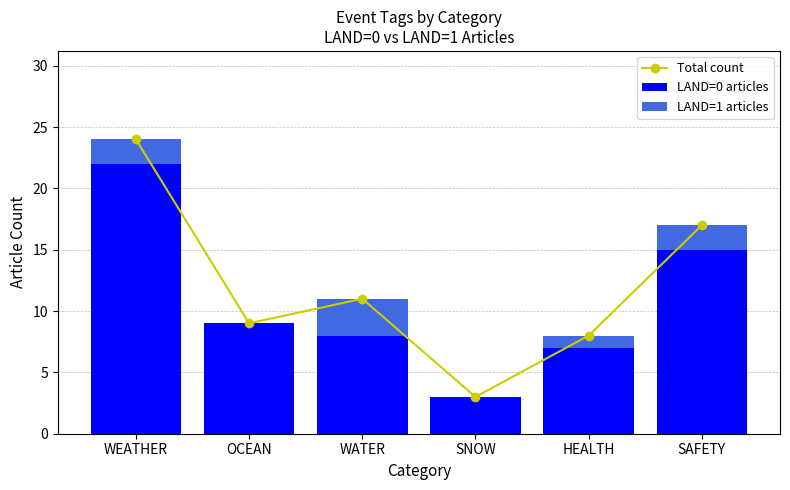

The value of LAND=0 articles at WATER is 14. True or false?

False